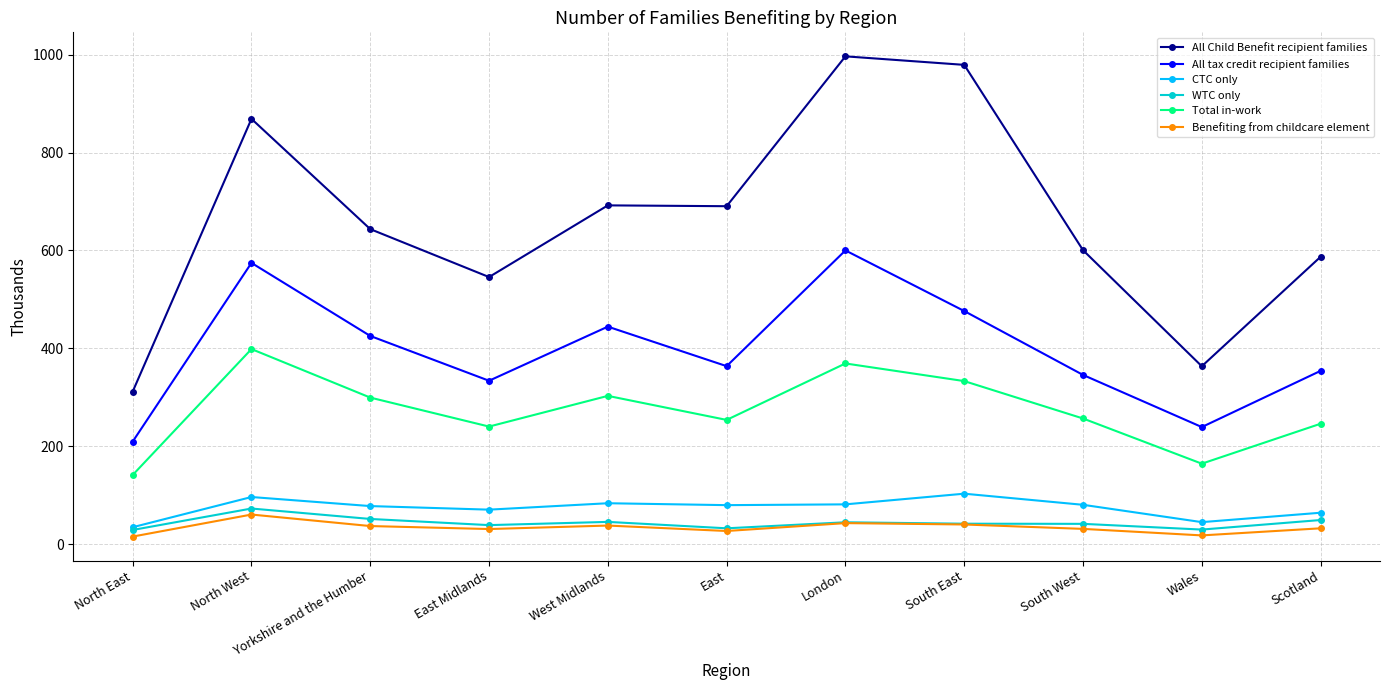

What is the value of the WTC only point at the 11th from the left?

49.4